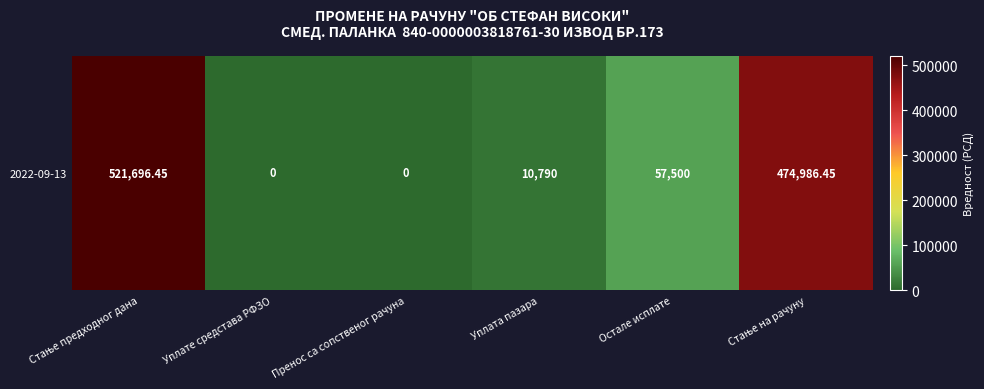

Which has a higher value, Уплата пазара or Остале исплате?

Остале исплате